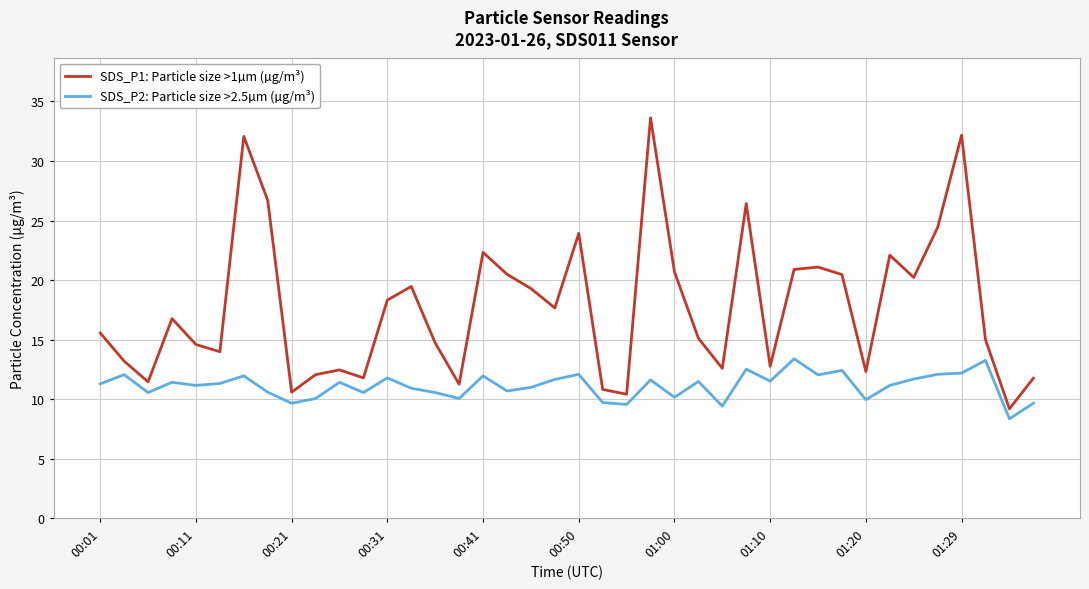

What is the average value of the SDS_P2: Particle size >2.5µm (µg/m³) series?

11.1